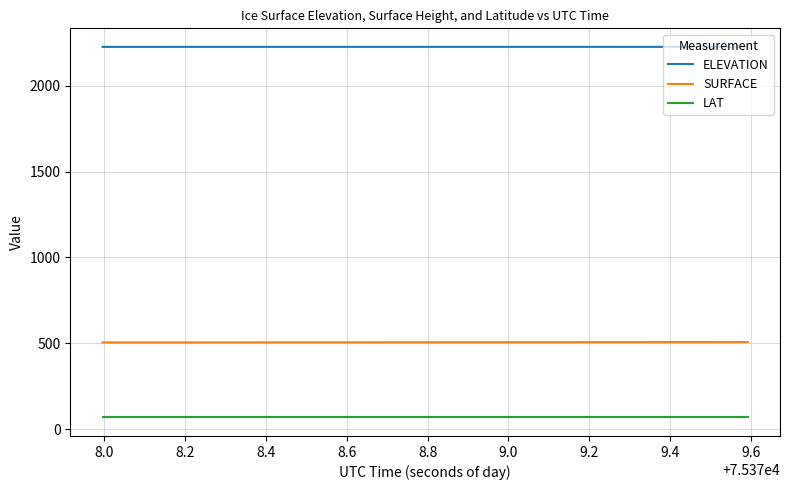

Which series has the largest total across all categories?

ELEVATION